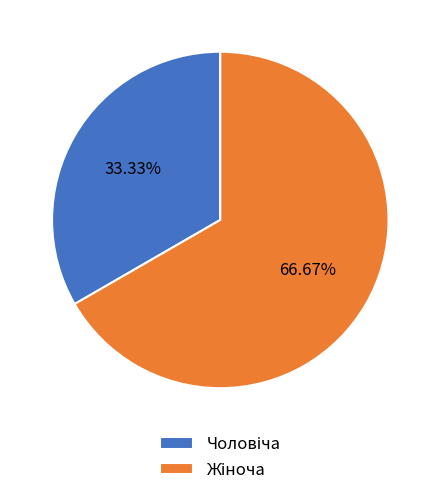

How many segments does this pie chart have?

2